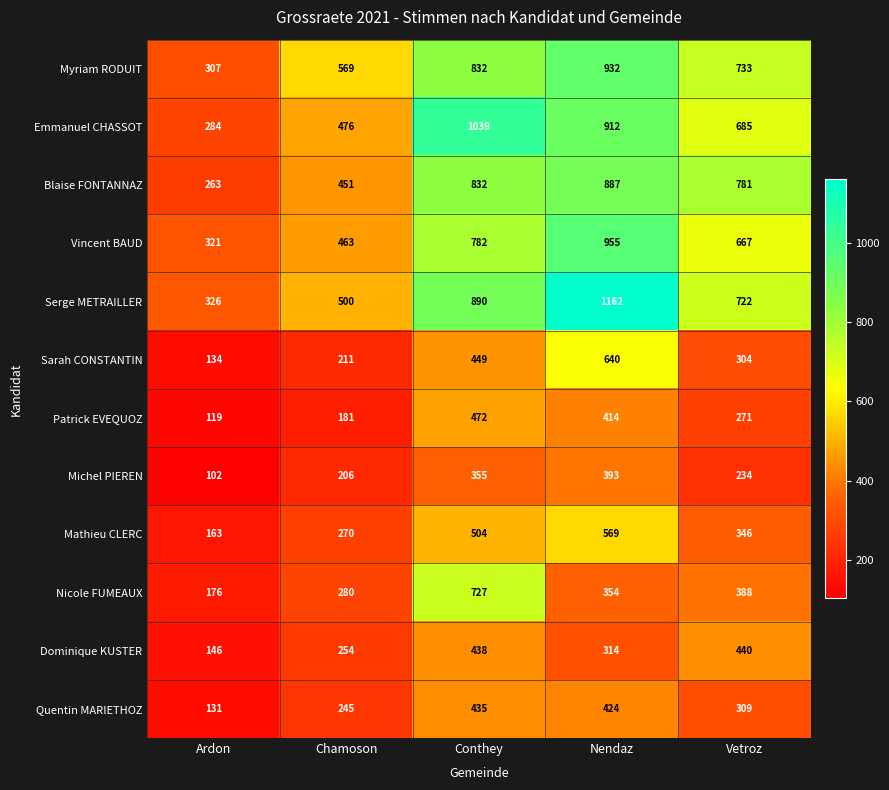

Is it true that Serge METRAILLER equals 1162 at Nendaz?

True